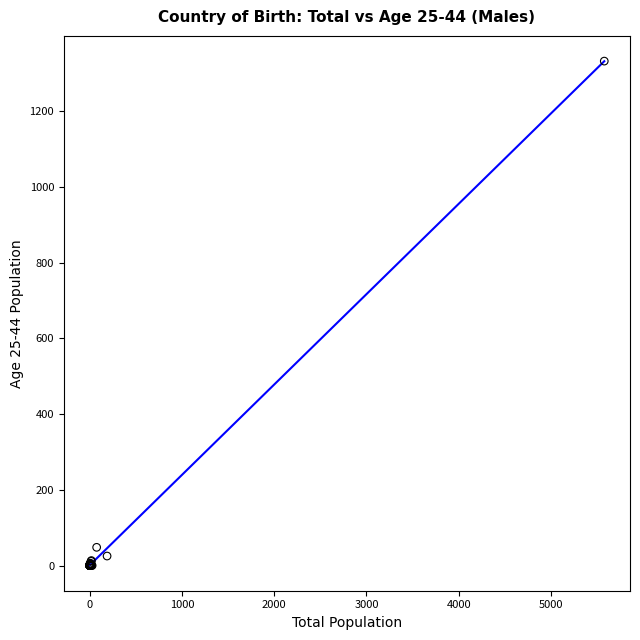

What Y value in the scatter plot is closest to 666?

48